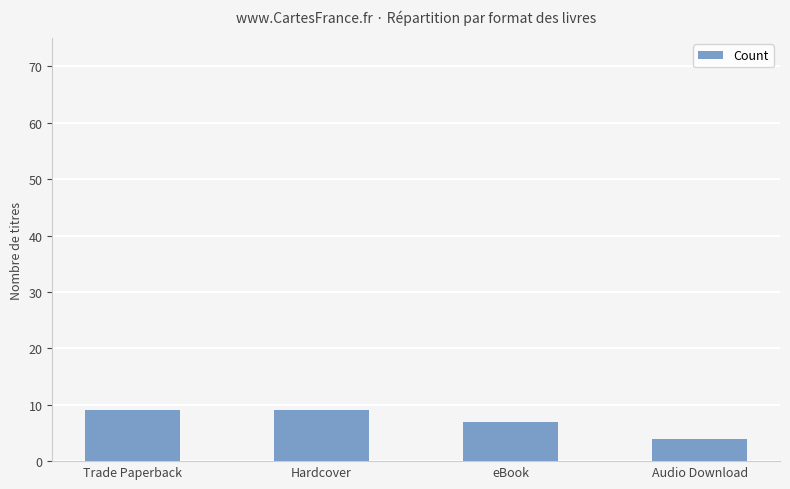

What is the sum of the values at Hardcover and Trade Paperback?

18